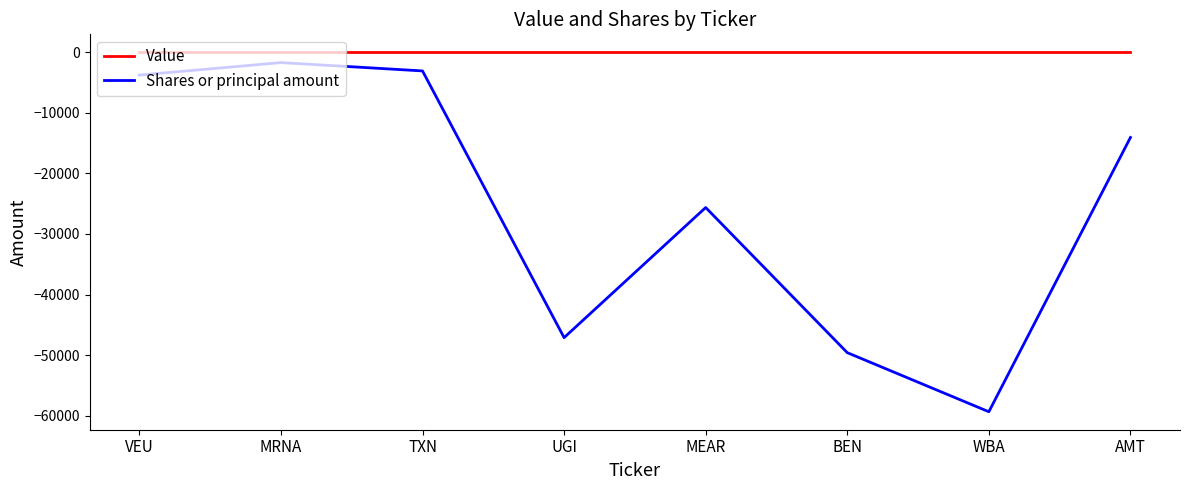

At which category does the chart reach its minimum across all series?

WBA